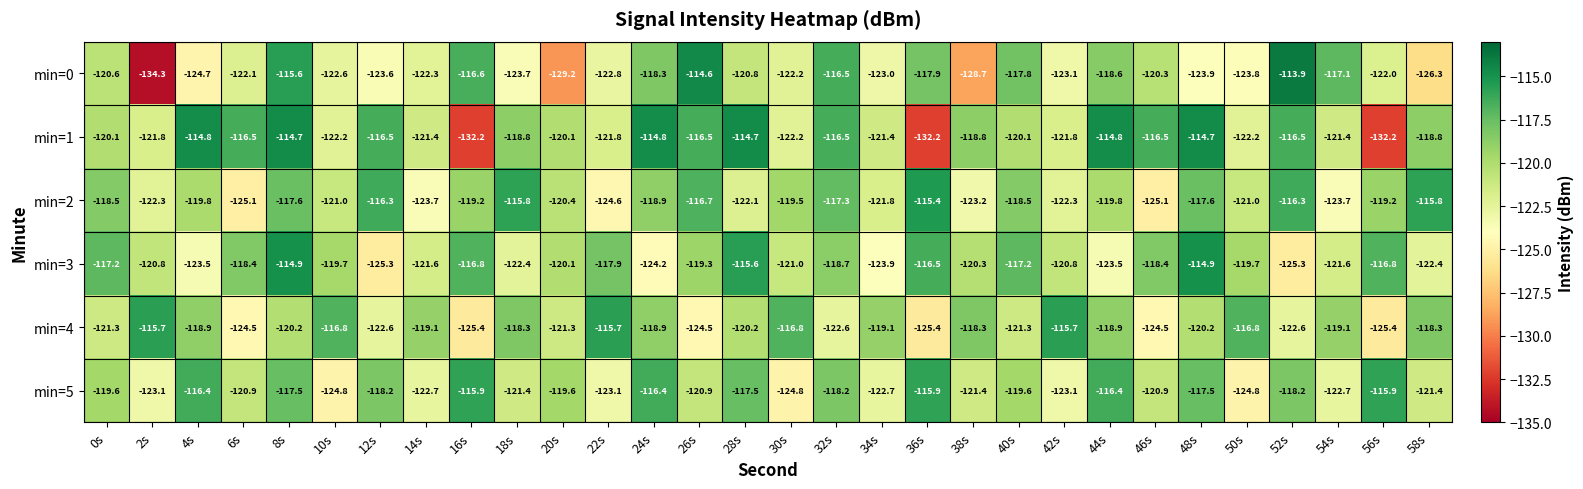

What is the approximate value of min=2 at 28s?

-122.1